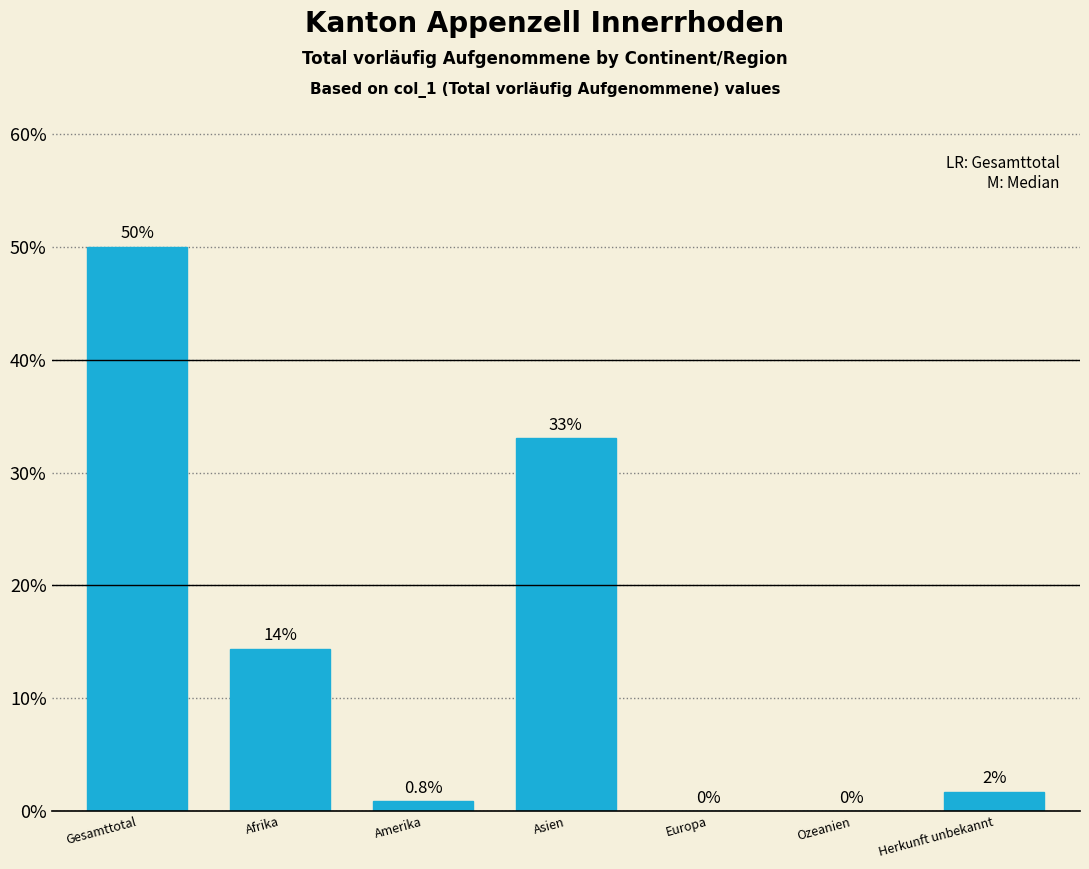

Reading left to right, extract all data points from this chart.

Gesamttotal=50.0	Afrika=14.4	Amerika=0.8	Asien=33.1	Europa=0.0	Ozeanien=0.0	Herkunft unbekannt=1.7